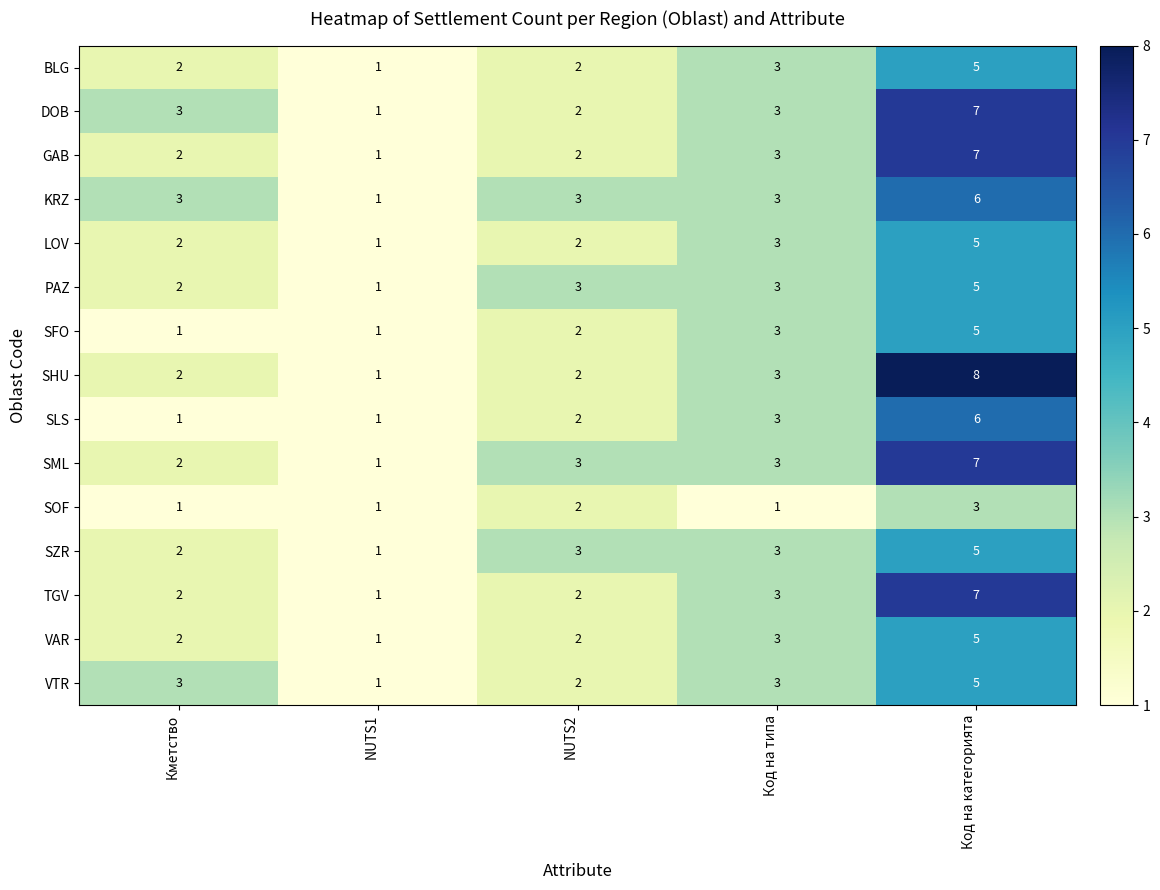

Count the DOB values in the range 2 to 3.

3